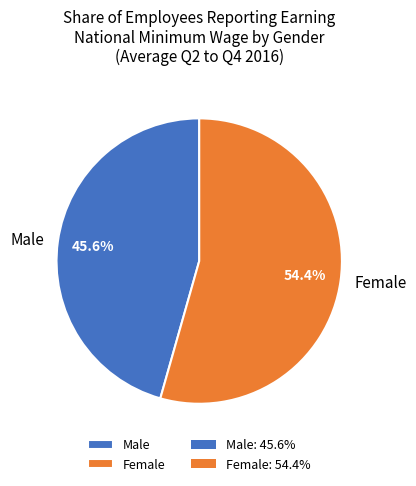

To the nearest percent, what is the difference between the largest and smallest slice percentages?

9%